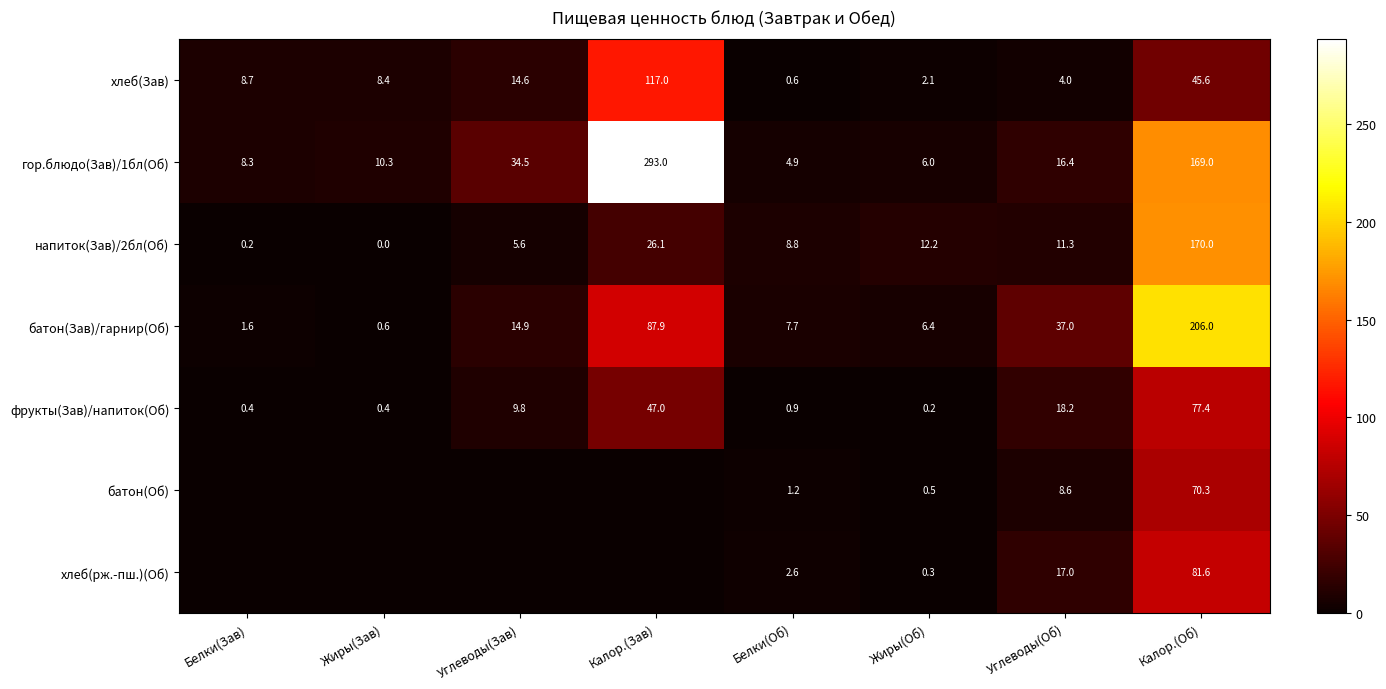

The value of хлеб(Зав) at Углеводы(Об) is 4.0. True or false?

True